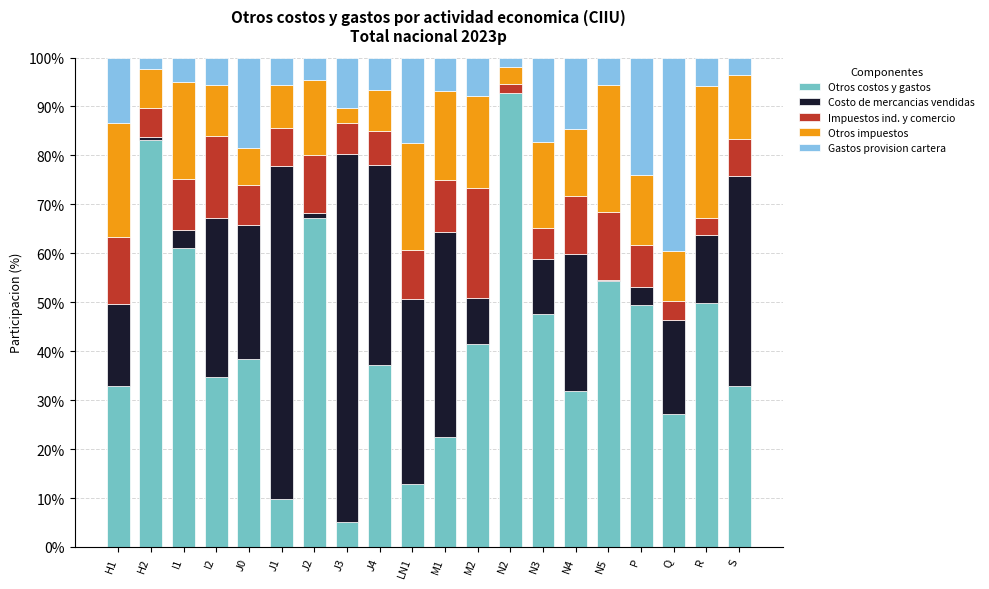

Which category has the highest value in the Otros costos y gastos series?

N2